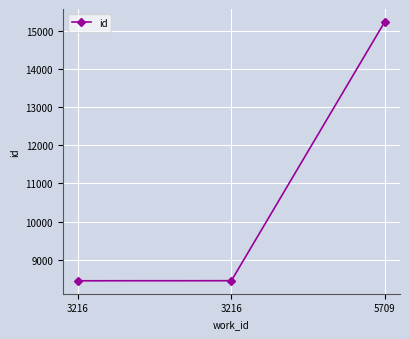

What is the difference between the values at 3216 and 5709?

6786